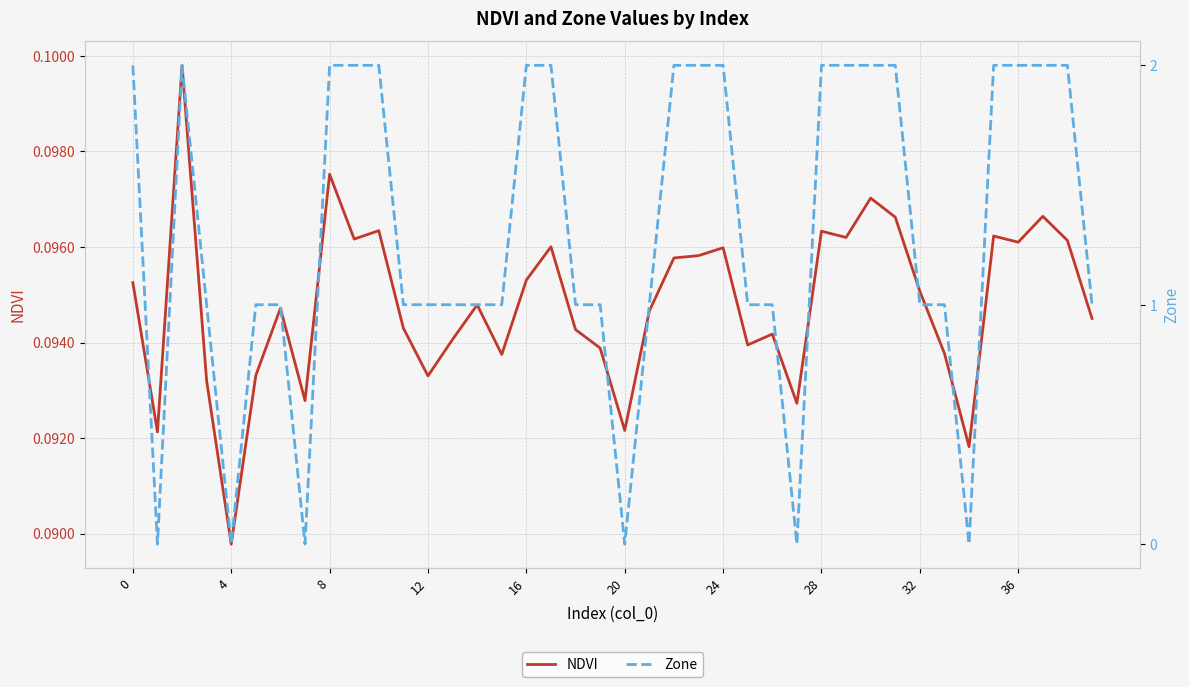

The value of NDVI at 0 is 0.2. True or false?

False